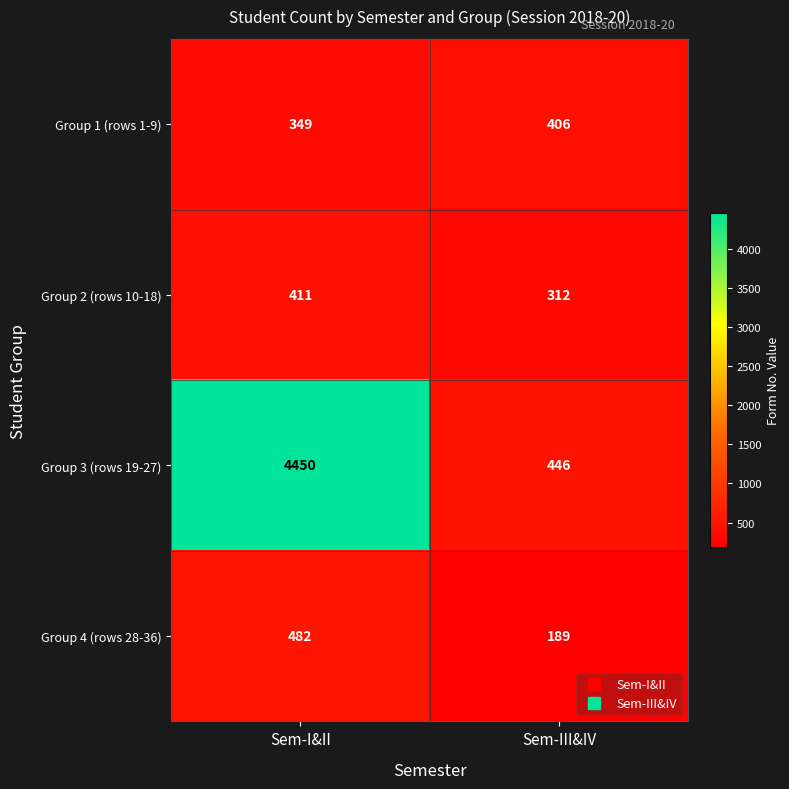

What is the average value of the Group 1 (rows 1-9) series?

378